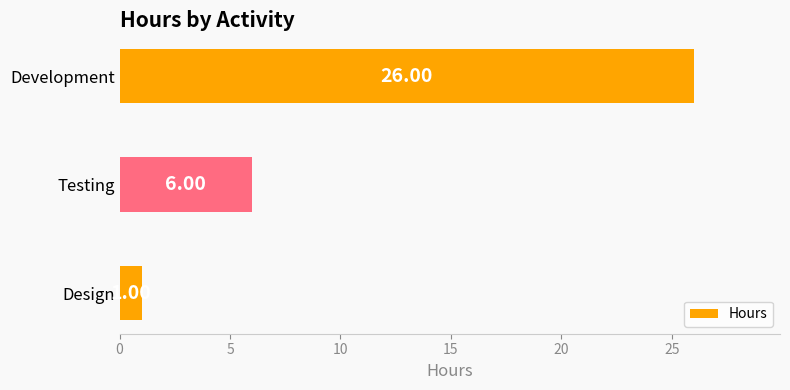

Are the bars grouped side by side (vs. stacked)?

No